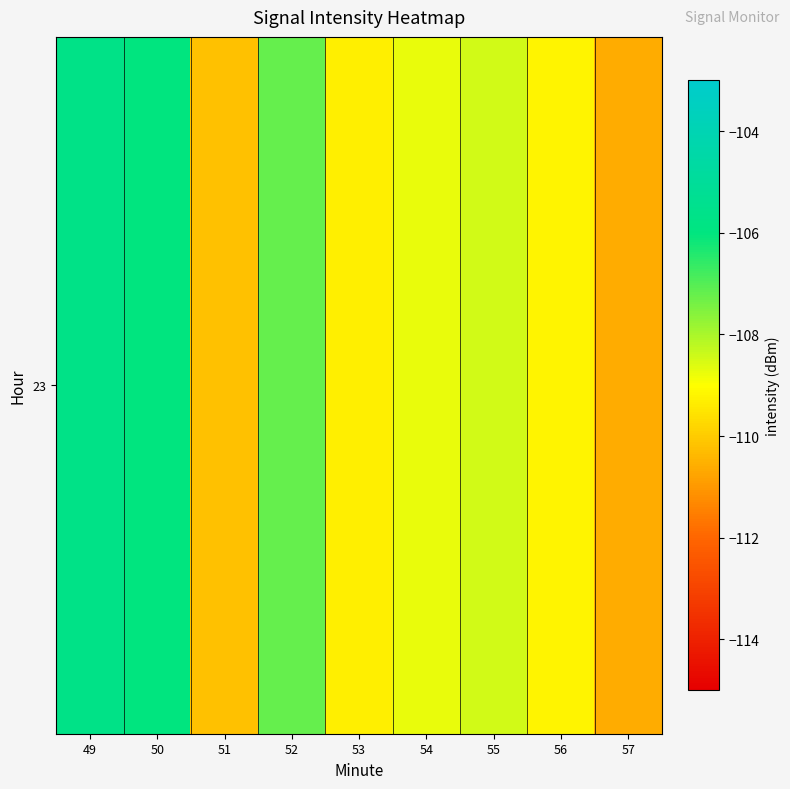

Reading left to right, what are all the values shown in this chart?

-105.7	-106.0	-110.2	-107.2	-109.3	-108.8	-108.5	-109.2	-110.6